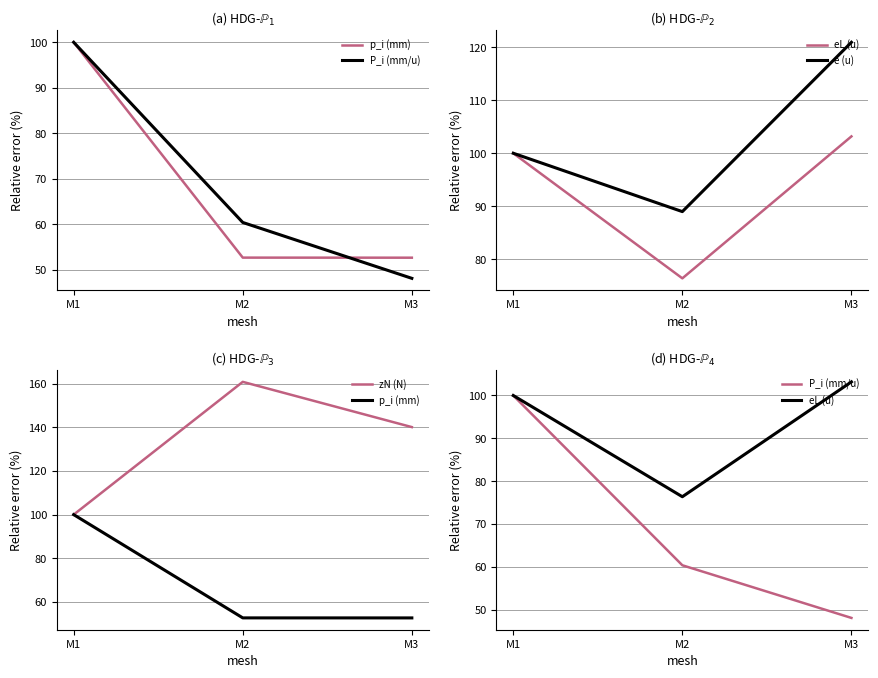

At which category is the sum across all series the highest?

M1